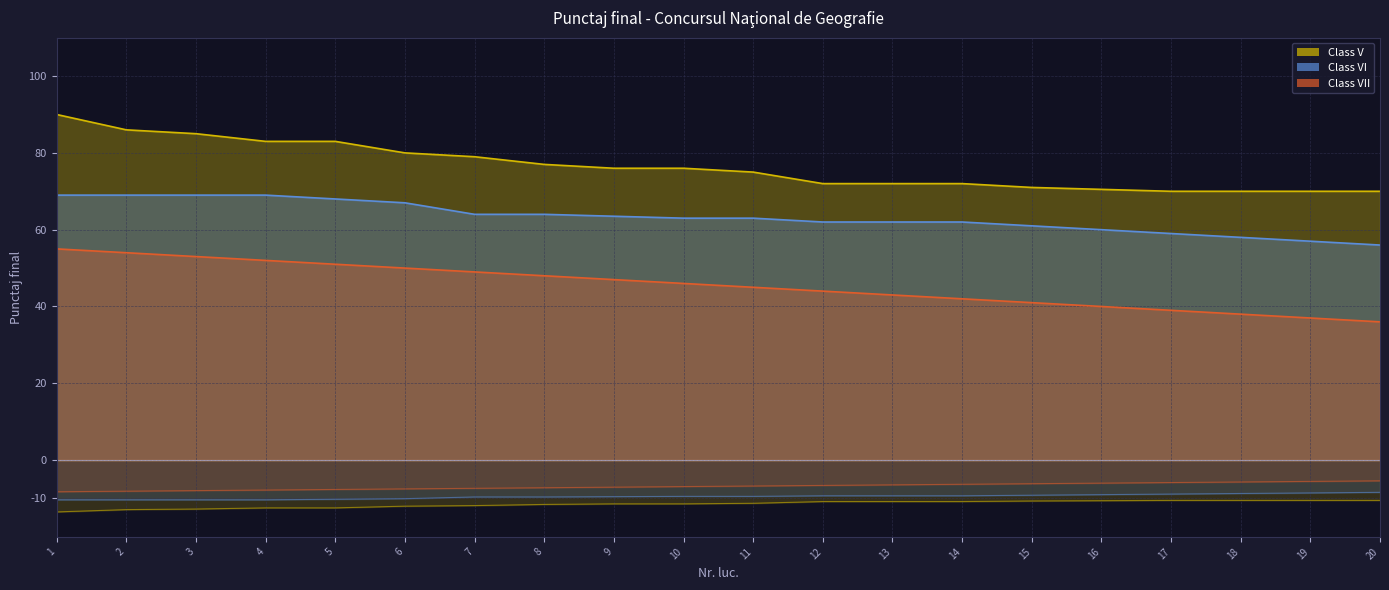

True or false: Class VII has more than 1 interior local peaks.

False